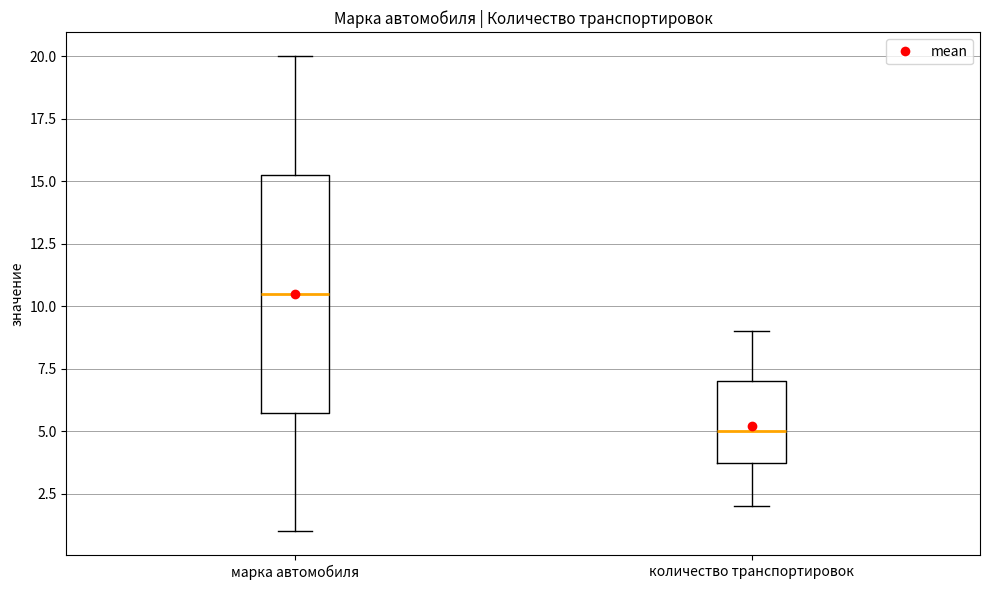

Which box is the tallest, from its lower edge to its upper edge?

марка автомобиля